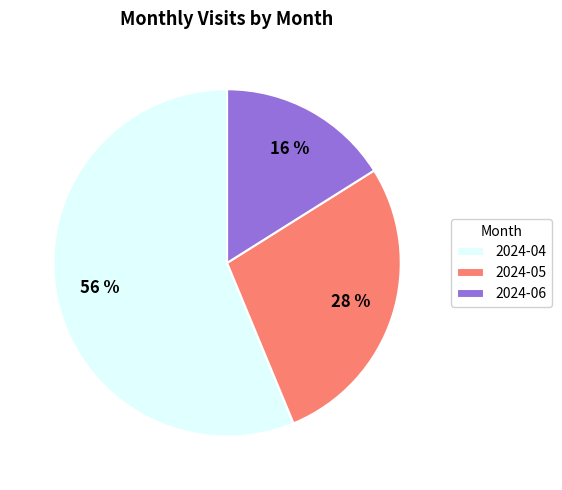

To the nearest percent, what is the average slice percentage?

33%